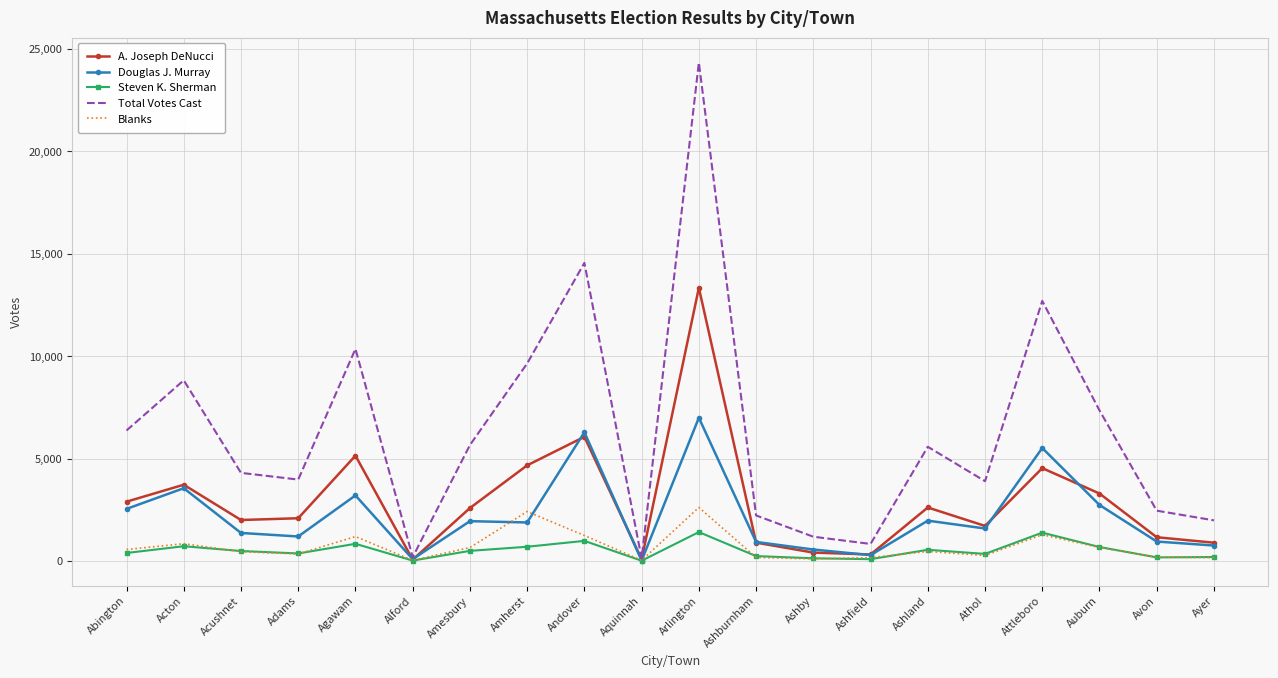

Where does the A. Joseph DeNucci series first go above 2580?

Abington